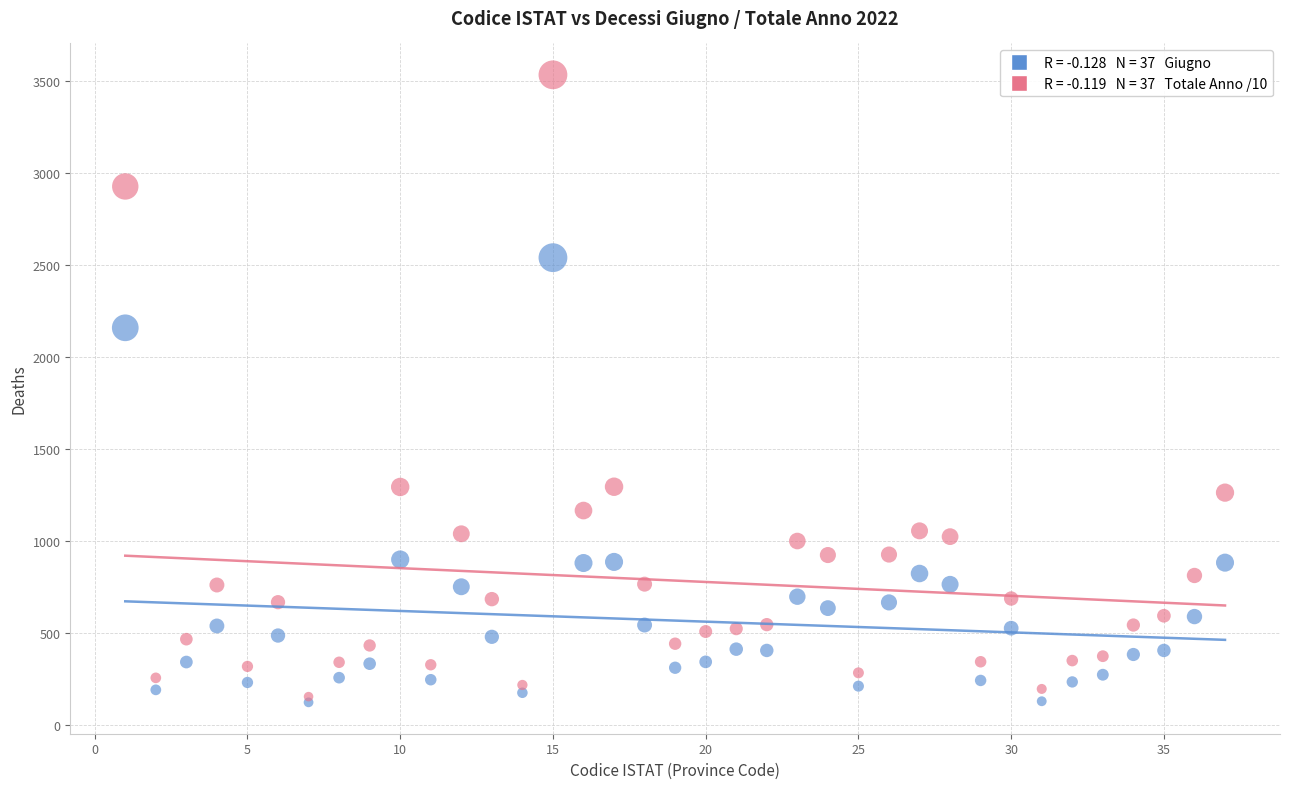

Across all series, what Y value is closest to 1826?

2157.0